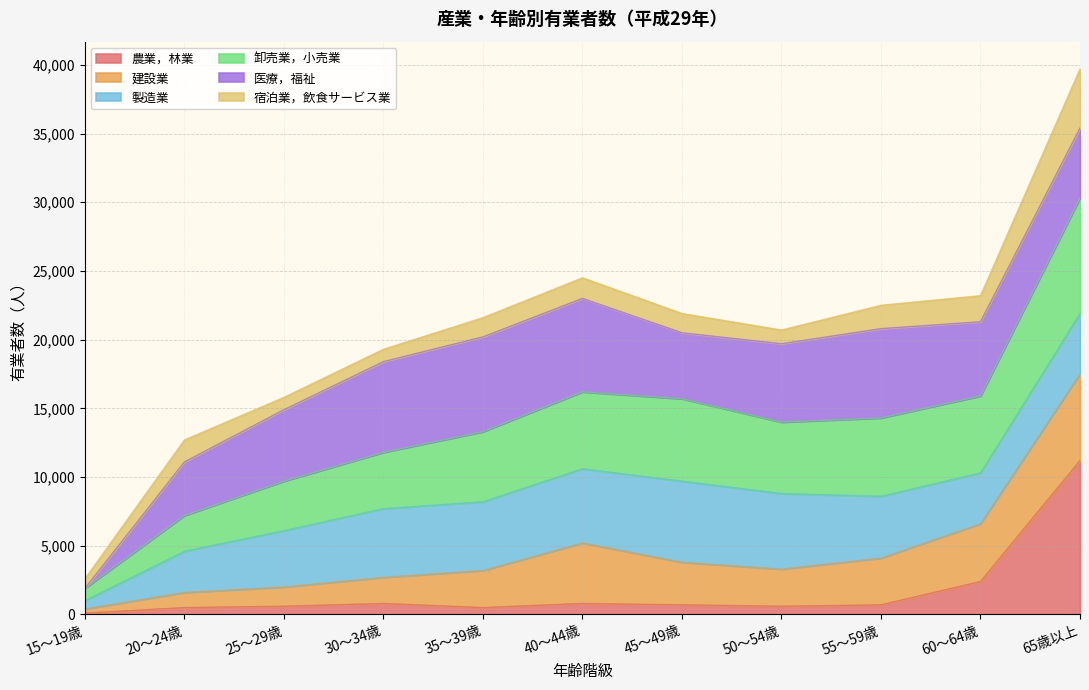

At which label does 農業，林業 reach its peak?

65歳以上